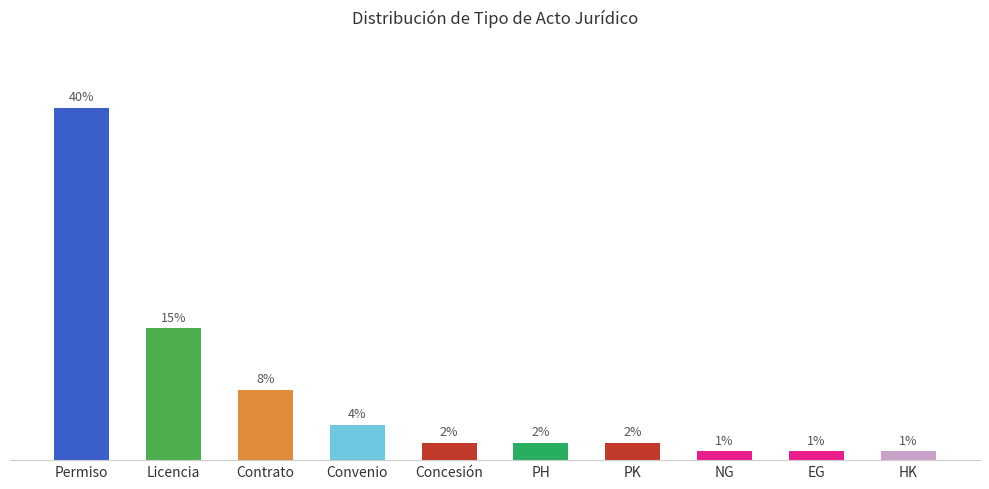

Where is the data nearest to the value 20?

Licencia